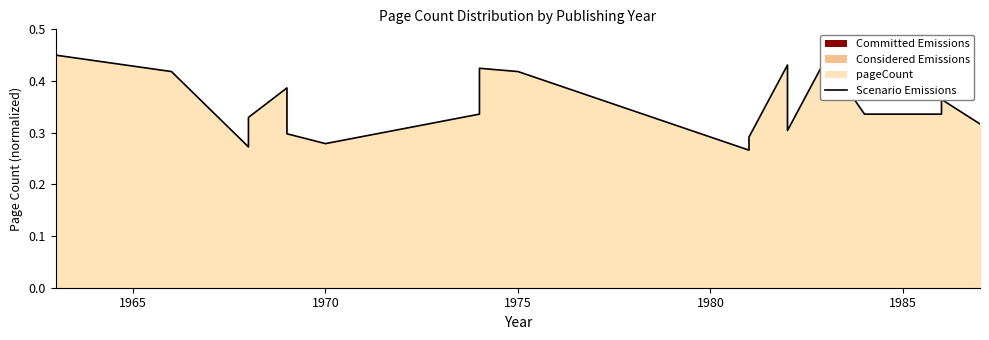

What is the value of the 7th point from the left?

0.3